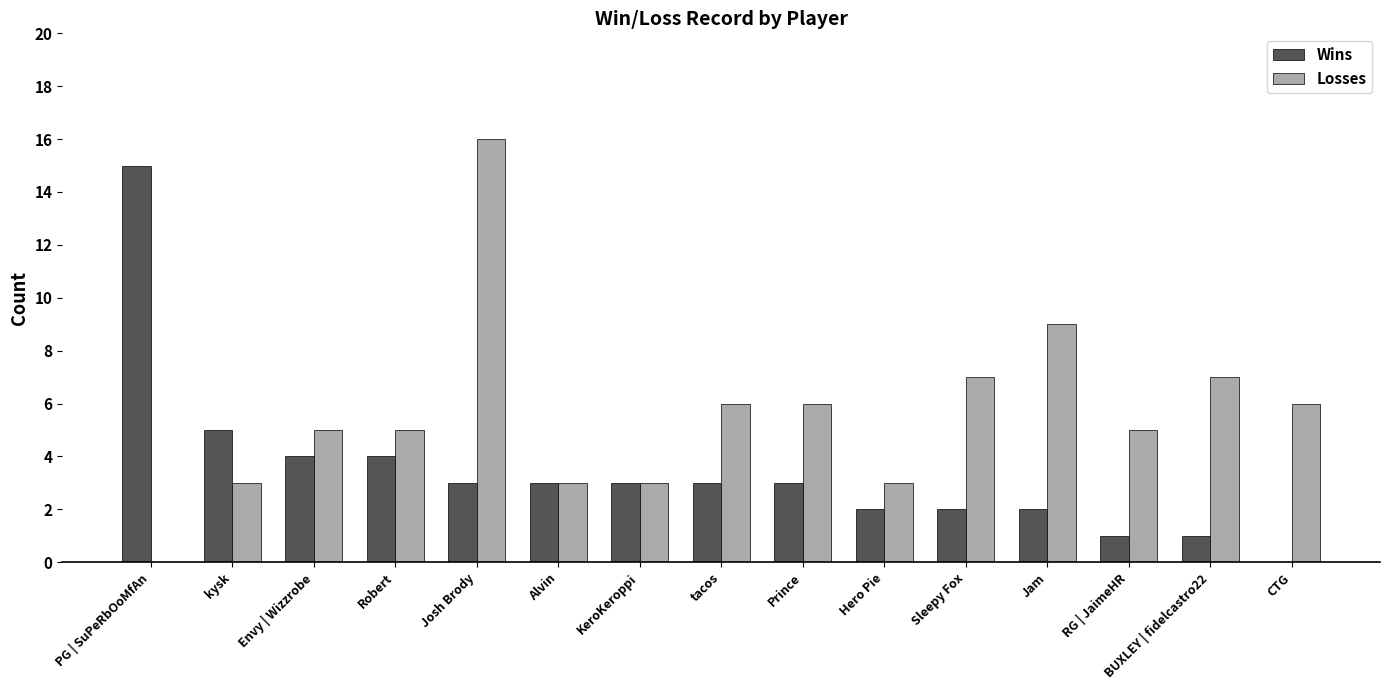

Is the value of Wins at Alvin greater than the value of Losses at RG | JaimeHR?

No